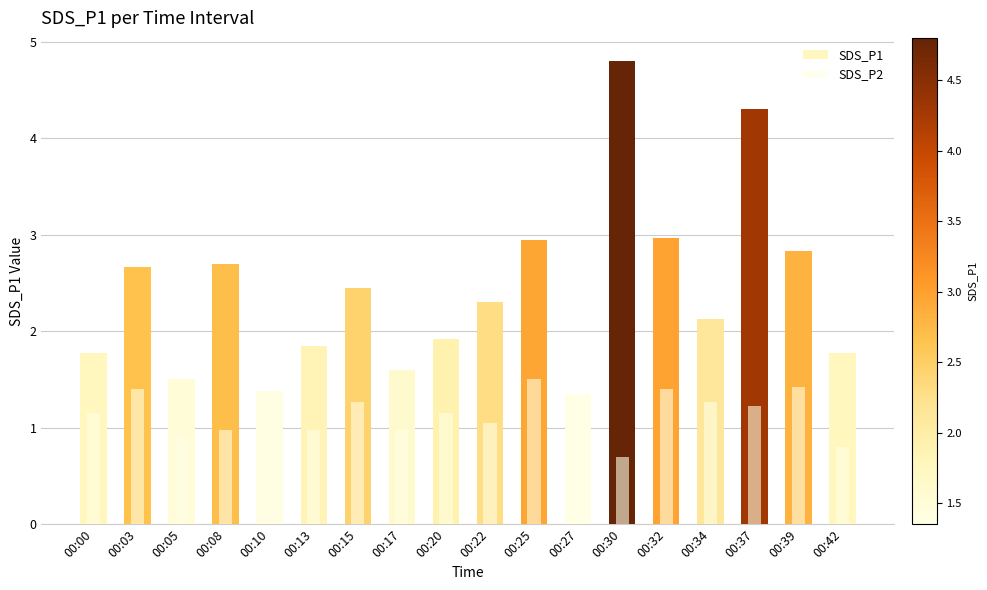

What is the difference between the maximum and minimum values in the SDS_P2 series?

0.8